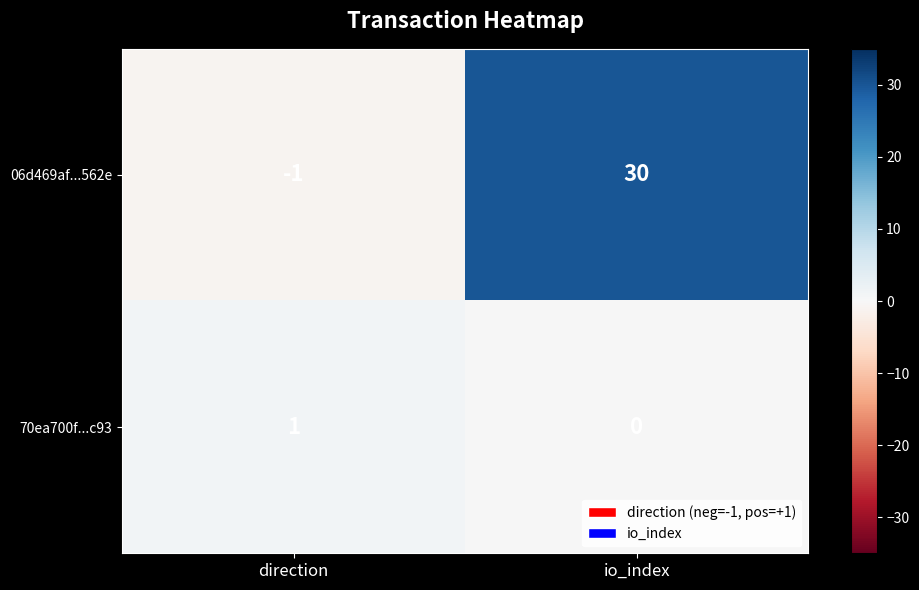

Which series has the largest range (max minus min)?

06d469af...562e